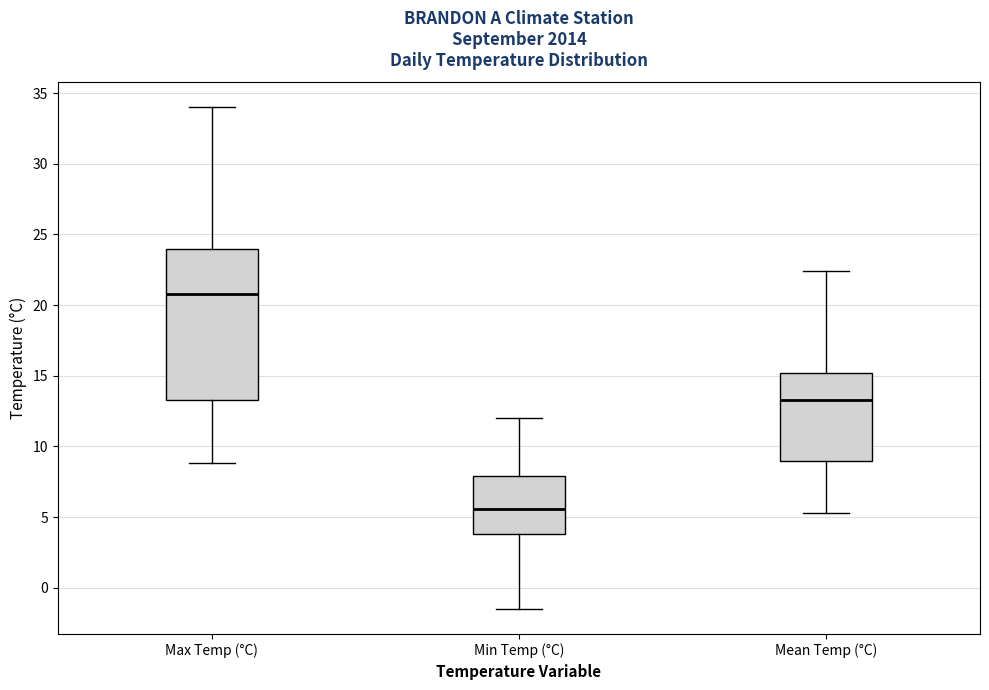

Which box is the tallest, from its lower edge to its upper edge?

Max Temp (°C)